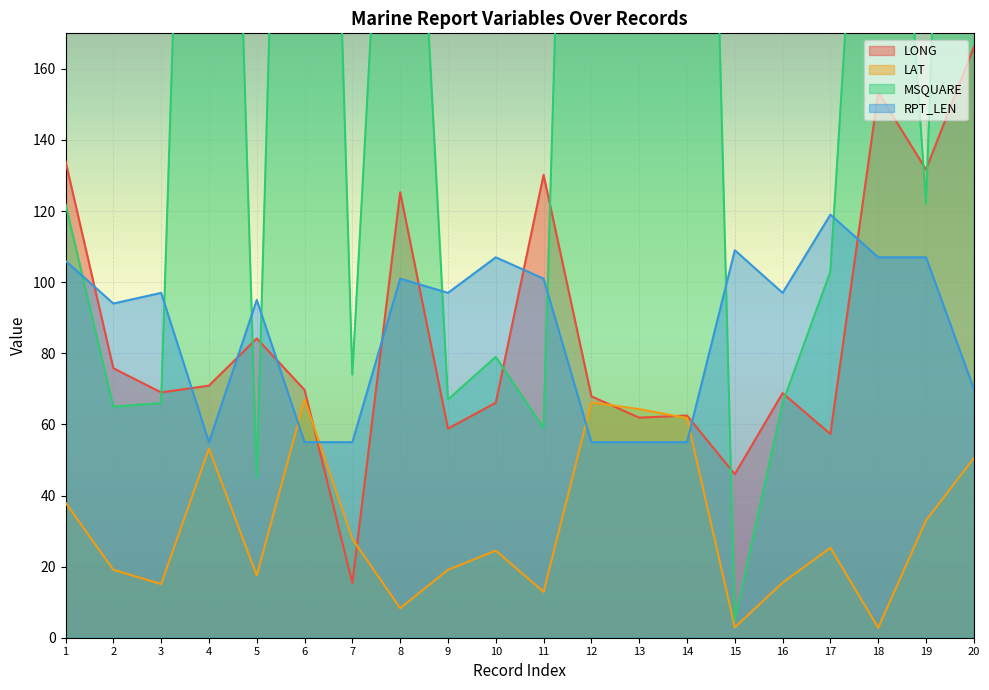

What is the difference between the maximum and minimum values in the RPT_LEN series?

64.0